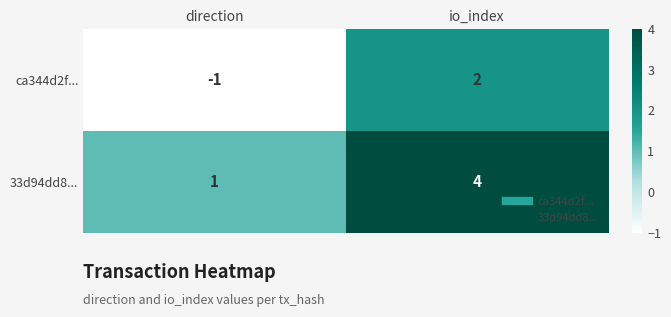

Is it true that 33d94dd8... equals 7 at io_index?

False